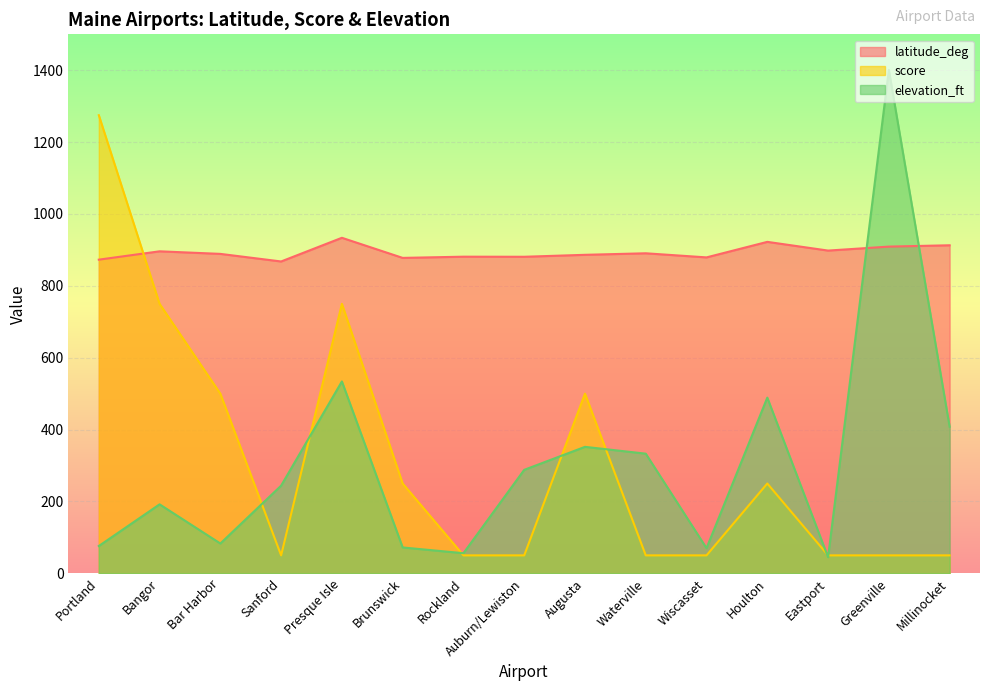

Which series ends up on top after the final intersection of score and elevation_ft?

elevation_ft